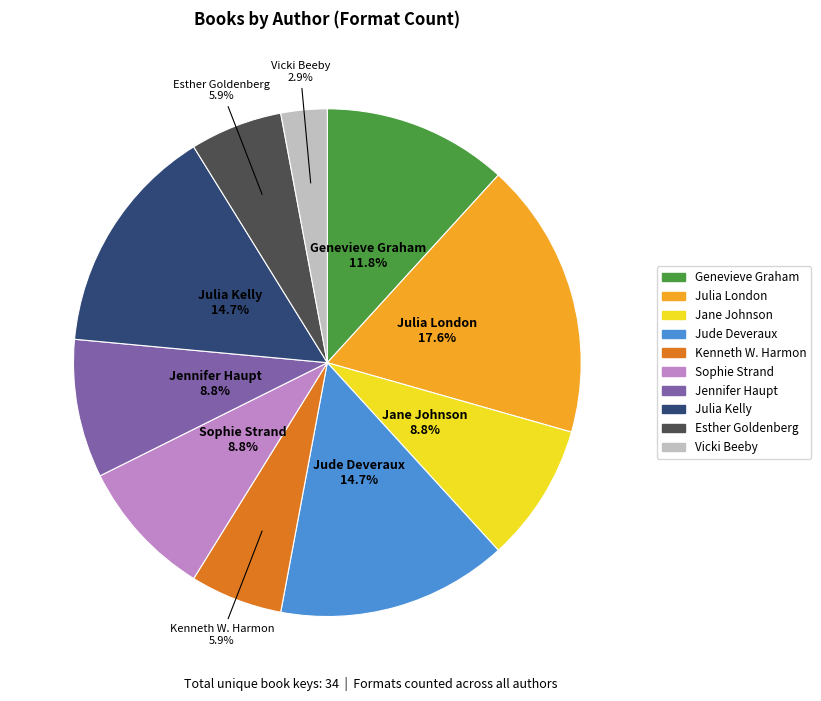

To the nearest percent, what percentage of the pie is Esther Goldenberg?

6%